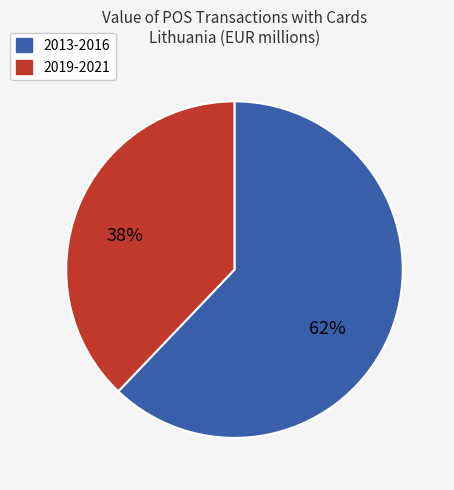

To the nearest percent, what is the difference between the largest and smallest slice percentages?

24%